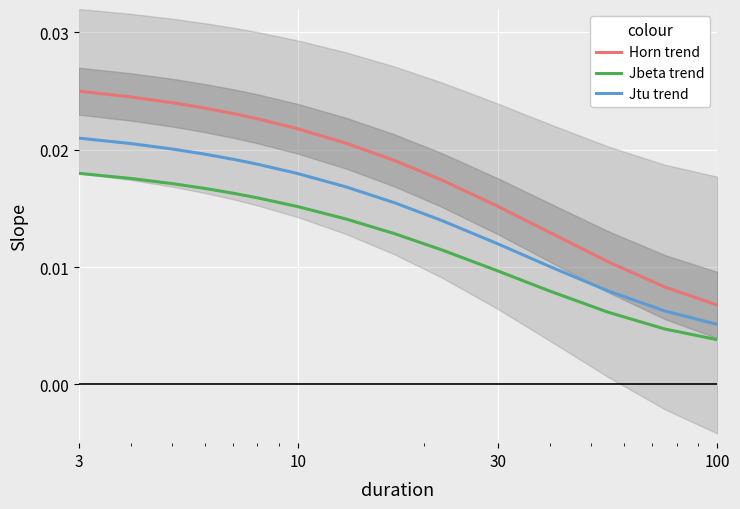

True or false: Jbeta trend and Horn trend intersect in this chart.

False